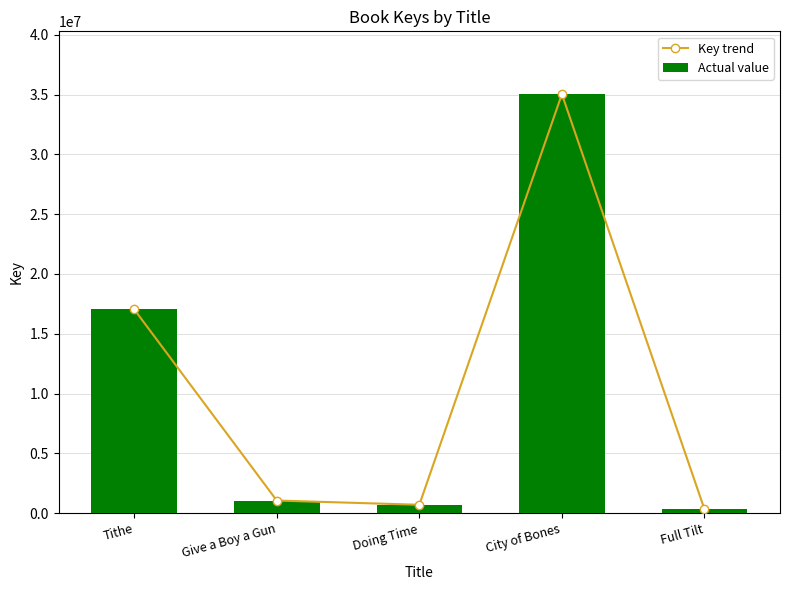

What is the sum of the Actual value values at Doing Time and Tithe?

17741210